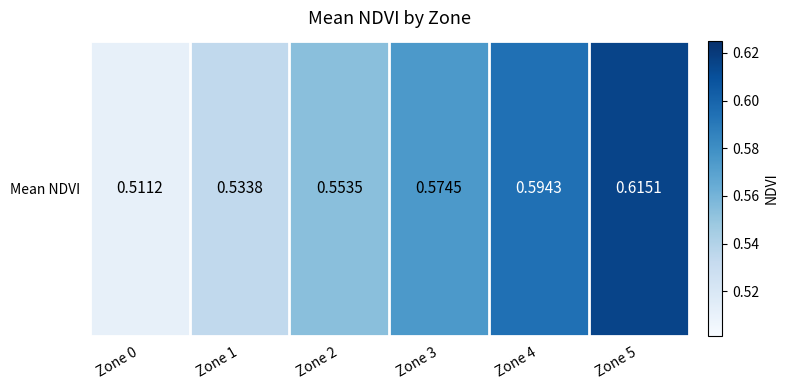

Which category has the highest value across all series?

Zone 5